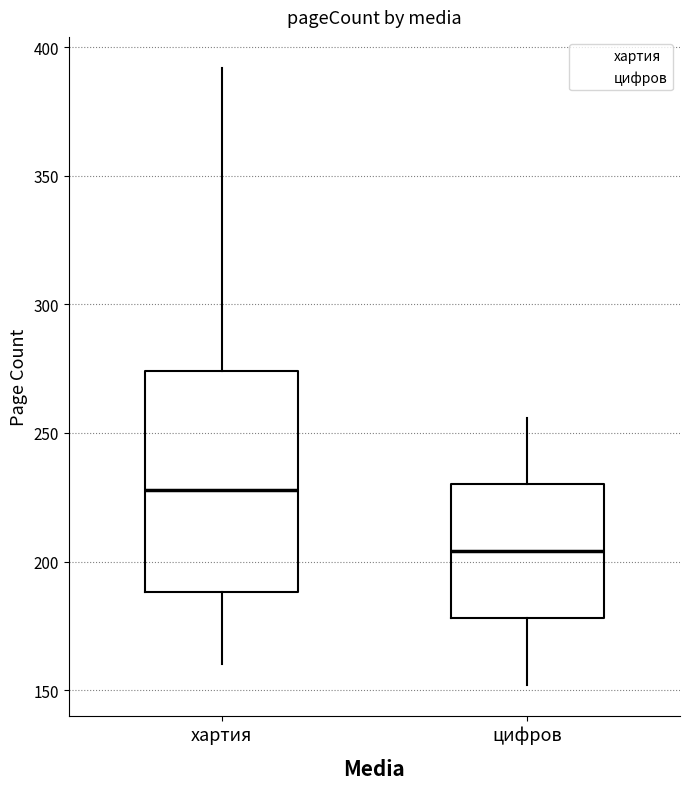

Where is the upper edge of the box for цифров on the y-axis? The values are not printed on the chart, so give them approximately, as read against the axis.

230